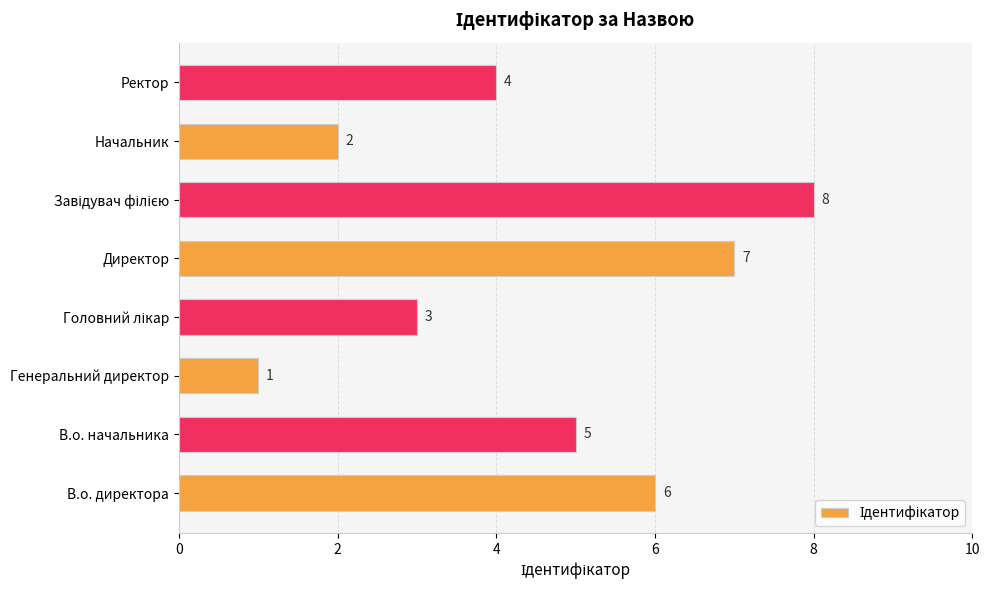

At which category does the chart reach its minimum across all series?

Генеральний директор